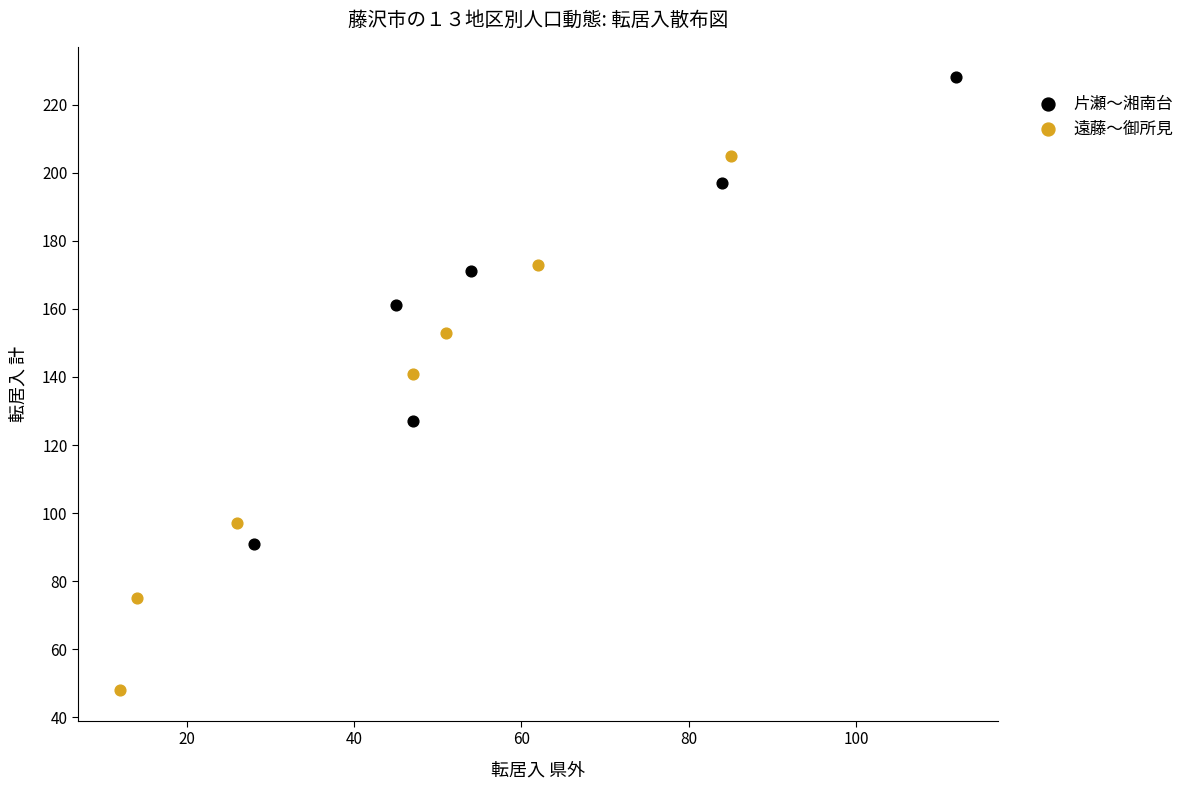

Which series contains the highest Y value?

片瀬〜湘南台